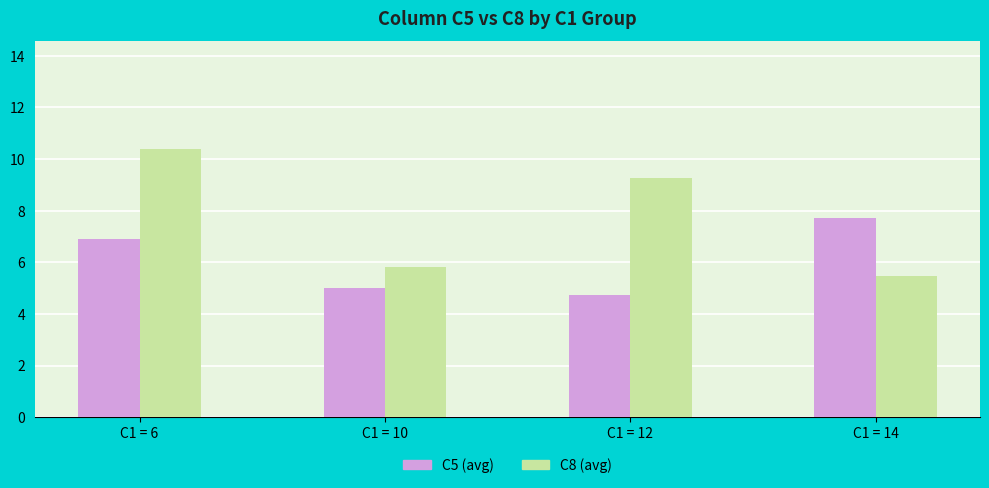

What are all the series names shown in the legend?

C5 (avg), C8 (avg)